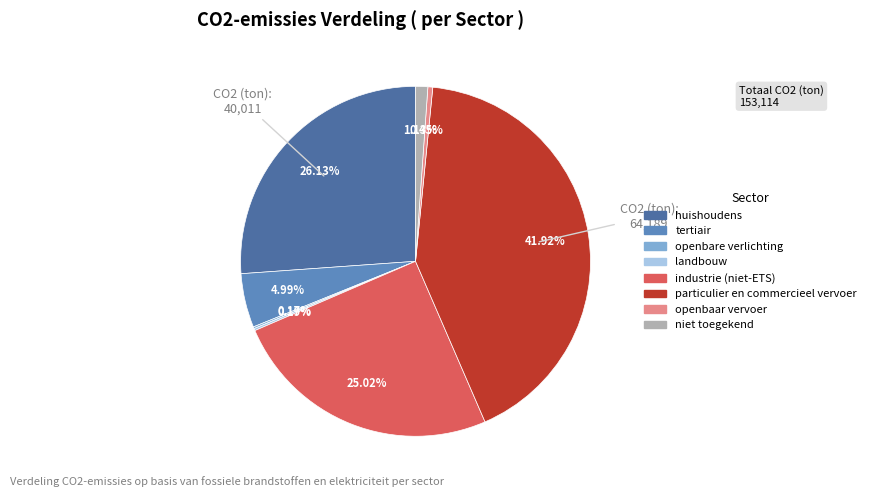

Which category has the biggest portion of the pie?

particulier en commercieel vervoer